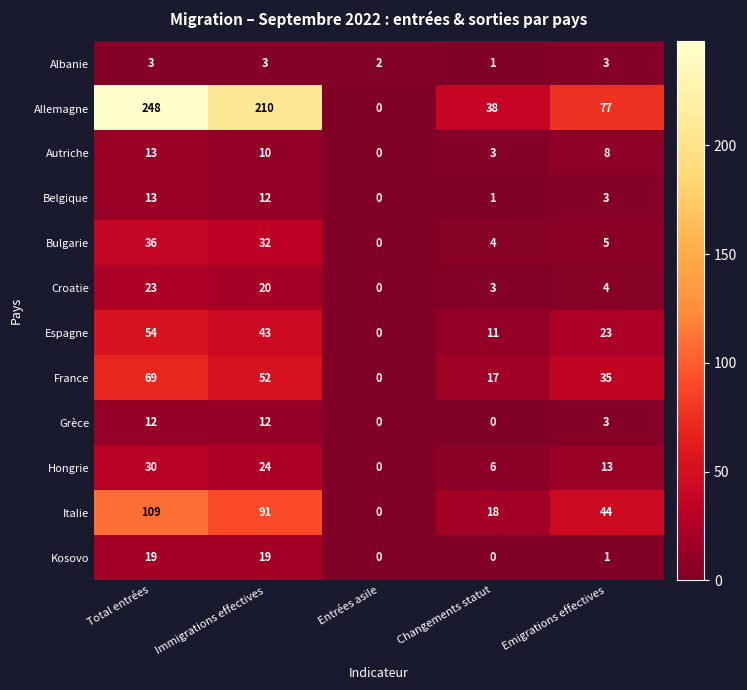

Which series has the widest spread of values?

Allemagne